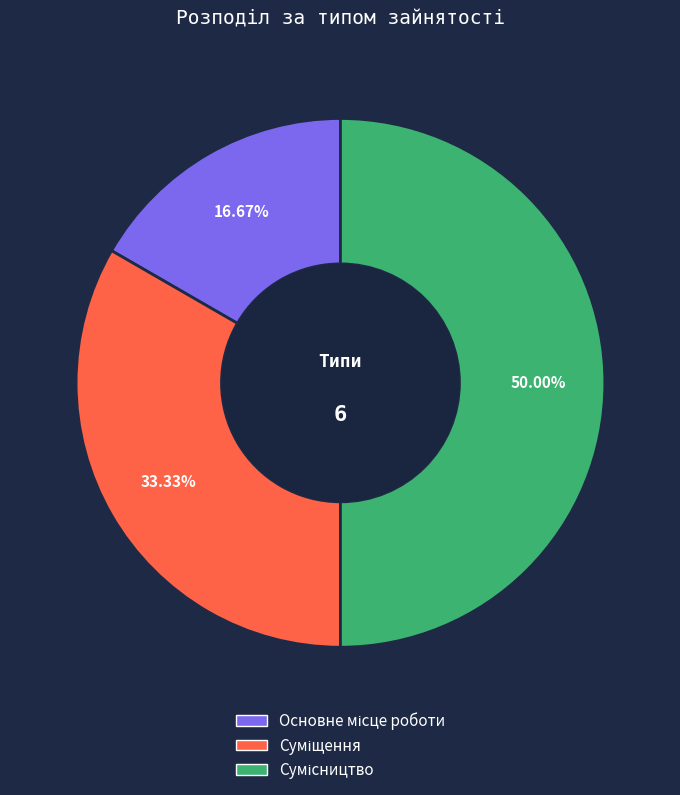

Does any single category account for the majority?

No